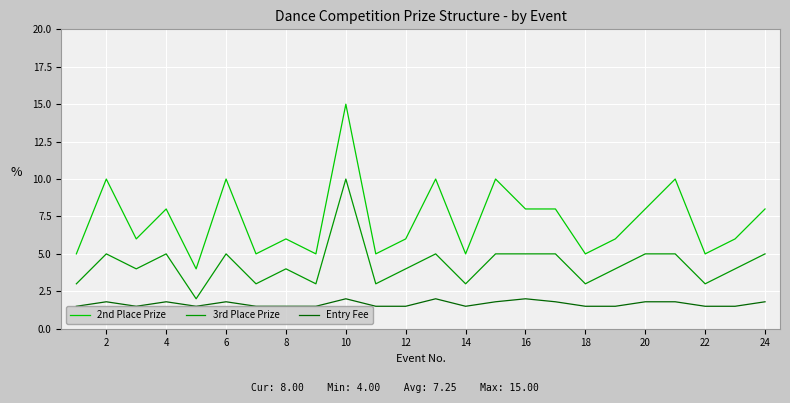

True or false: 2nd Place Prize has more than 0 points higher than both neighbors.

True